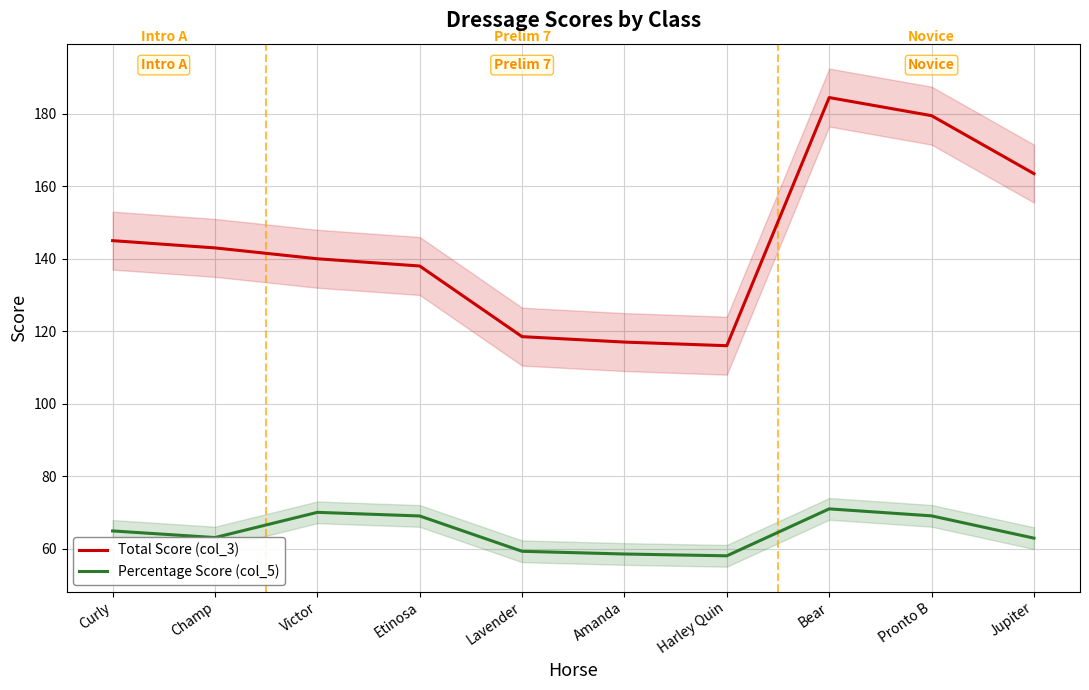

Is this an area chart (filled region under the line)?

No